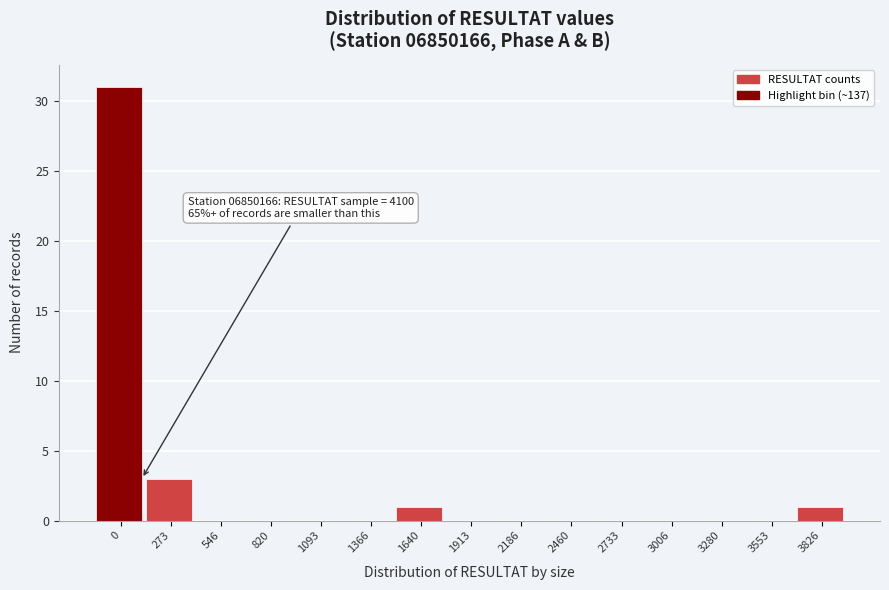

Reading left to right, what are all the values shown in this chart?

0=31	273=3	546=0	820=0	1093=0	1366=0	1640=1	1913=0	2186=0	2460=0	2733=0	3006=0	3280=0	3553=0	3826=1